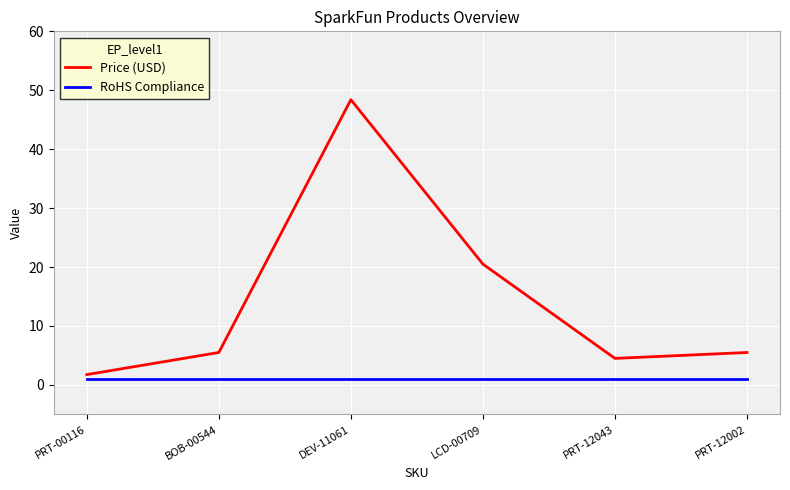

Reading left to right, what are all the values shown in this chart?

Price (USD): 1.8	5.5	48.4	20.5	4.5	5.5
RoHS Compliance: 1.0	1.0	1.0	1.0	1.0	1.0